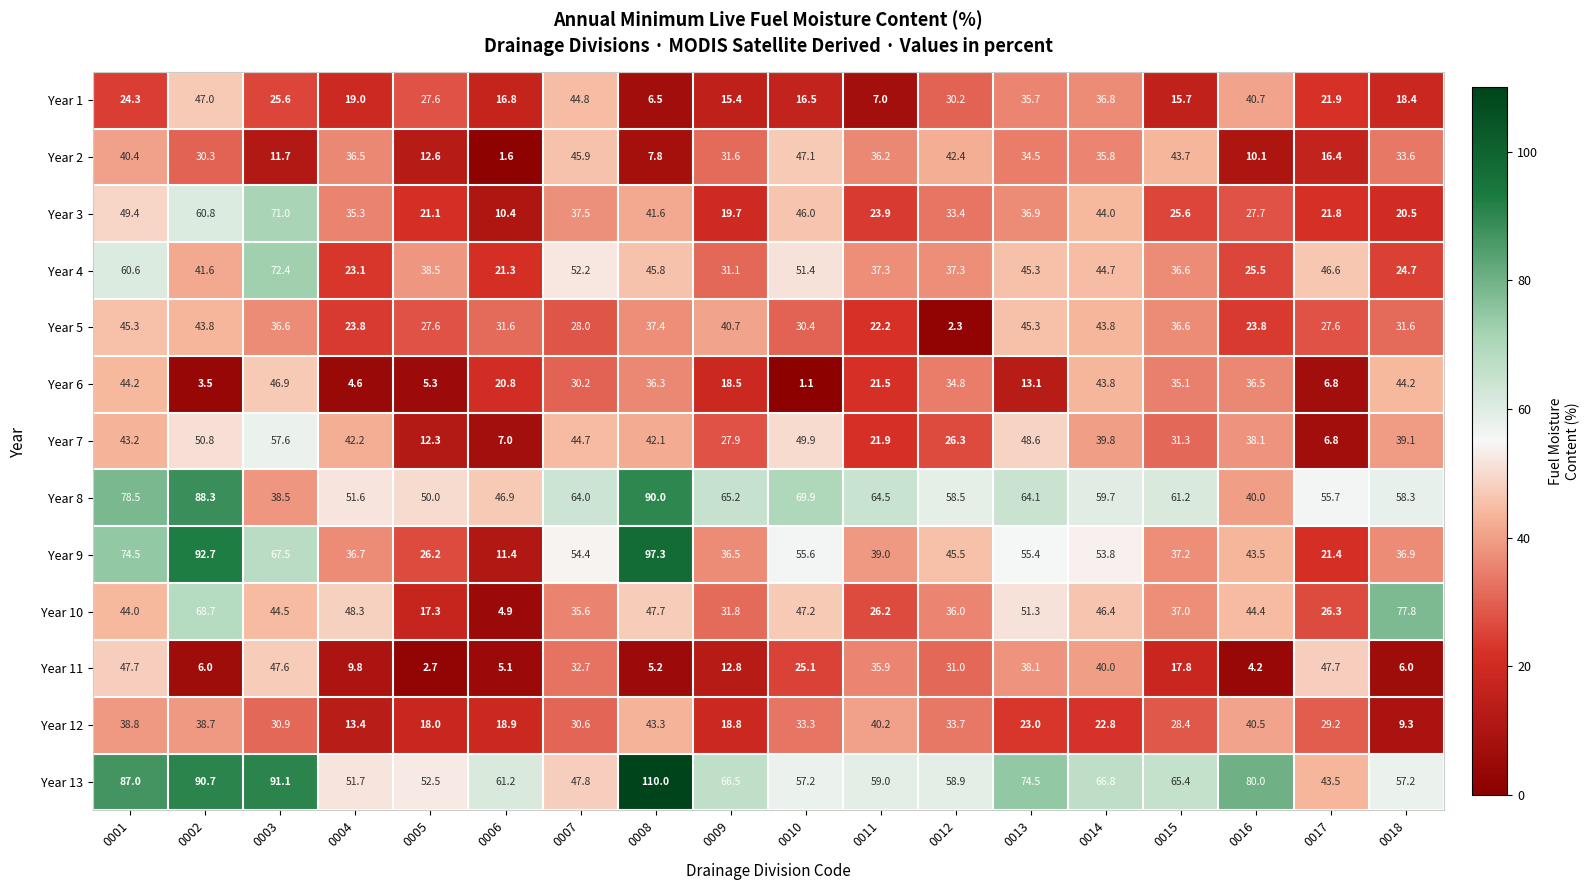

What is the sum of the Year 13 values at 0002 and 0015?

156.1